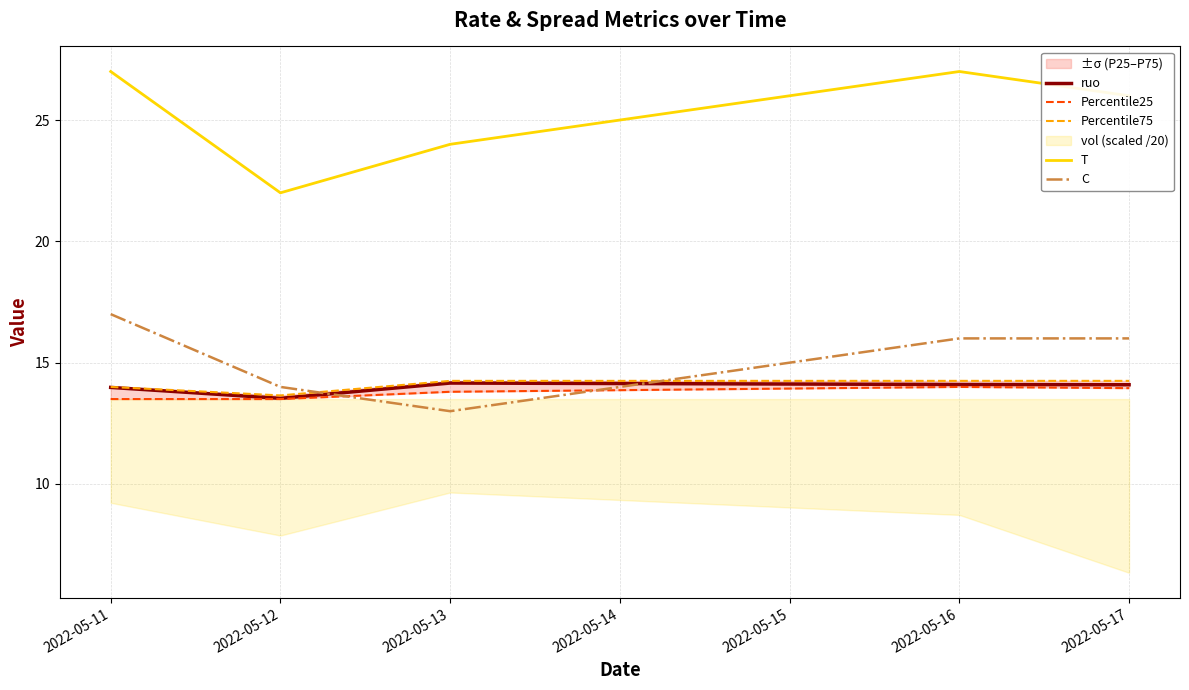

What is the maximum value for Percentile25?

14.0